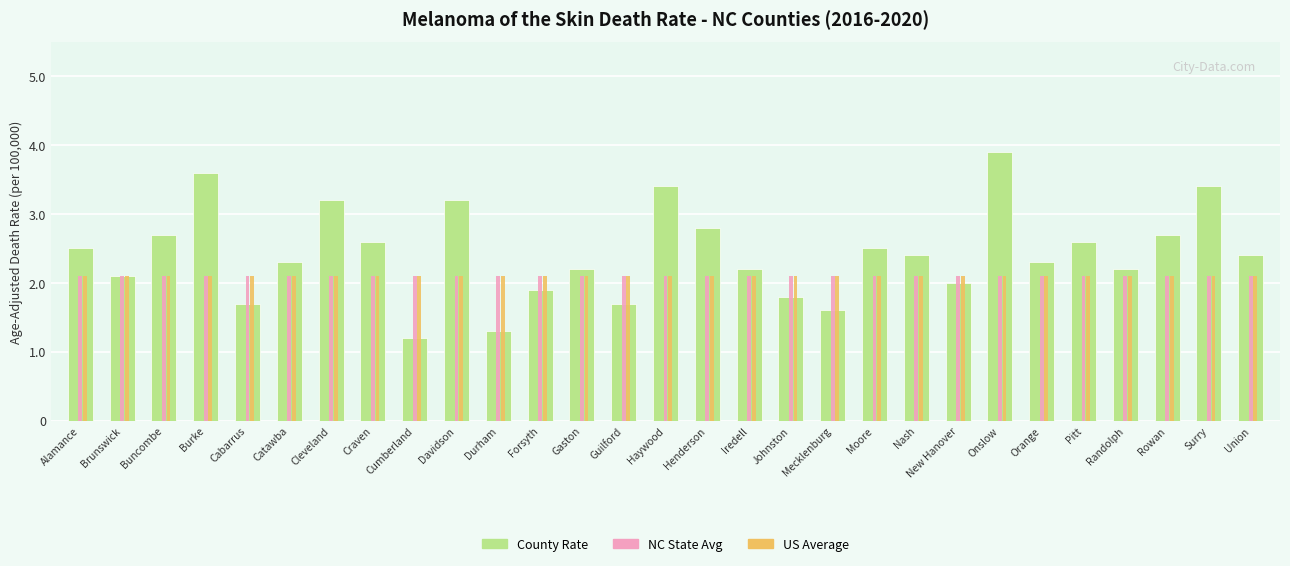

Reading left to right, transcribe all the data shown in this chart.

County Rate: Alamance=2.5	Brunswick=2.1	Buncombe=2.7	Burke=3.6	Cabarrus=1.7	Catawba=2.3	Cleveland=3.2	Craven=2.6	Cumberland=1.2	Davidson=3.2	Durham=1.3	Forsyth=1.9	Gaston=2.2	Guilford=1.7	Haywood=3.4	Henderson=2.8	Iredell=2.2	Johnston=1.8	Mecklenburg=1.6	Moore=2.5	Nash=2.4	New Hanover=2.0	Onslow=3.9	Orange=2.3	Pitt=2.6	Randolph=2.2	Rowan=2.7	Surry=3.4	Union=2.4
NC State Avg: Alamance=2.1	Brunswick=2.1	Buncombe=2.1	Burke=2.1	Cabarrus=2.1	Catawba=2.1	Cleveland=2.1	Craven=2.1	Cumberland=2.1	Davidson=2.1	Durham=2.1	Forsyth=2.1	Gaston=2.1	Guilford=2.1	Haywood=2.1	Henderson=2.1	Iredell=2.1	Johnston=2.1	Mecklenburg=2.1	Moore=2.1	Nash=2.1	New Hanover=2.1	Onslow=2.1	Orange=2.1	Pitt=2.1	Randolph=2.1	Rowan=2.1	Surry=2.1	Union=2.1
US Average: Alamance=2.1	Brunswick=2.1	Buncombe=2.1	Burke=2.1	Cabarrus=2.1	Catawba=2.1	Cleveland=2.1	Craven=2.1	Cumberland=2.1	Davidson=2.1	Durham=2.1	Forsyth=2.1	Gaston=2.1	Guilford=2.1	Haywood=2.1	Henderson=2.1	Iredell=2.1	Johnston=2.1	Mecklenburg=2.1	Moore=2.1	Nash=2.1	New Hanover=2.1	Onslow=2.1	Orange=2.1	Pitt=2.1	Randolph=2.1	Rowan=2.1	Surry=2.1	Union=2.1